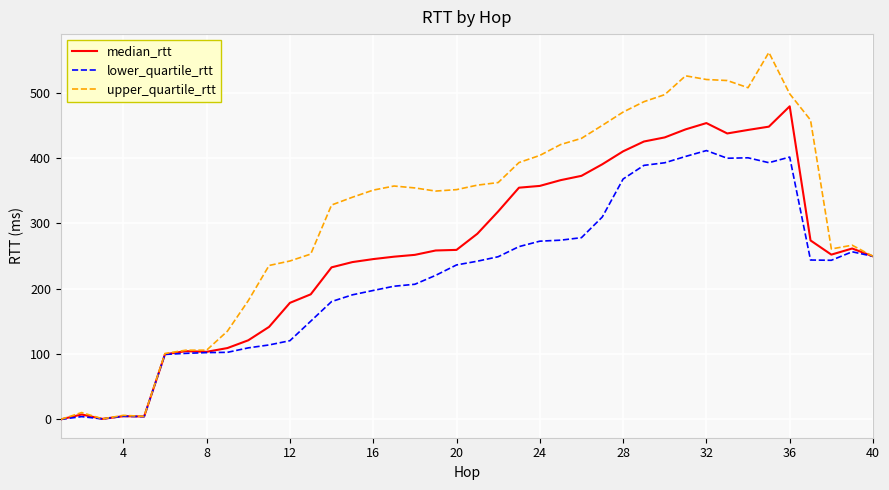

What is the greatest value displayed?

561.5